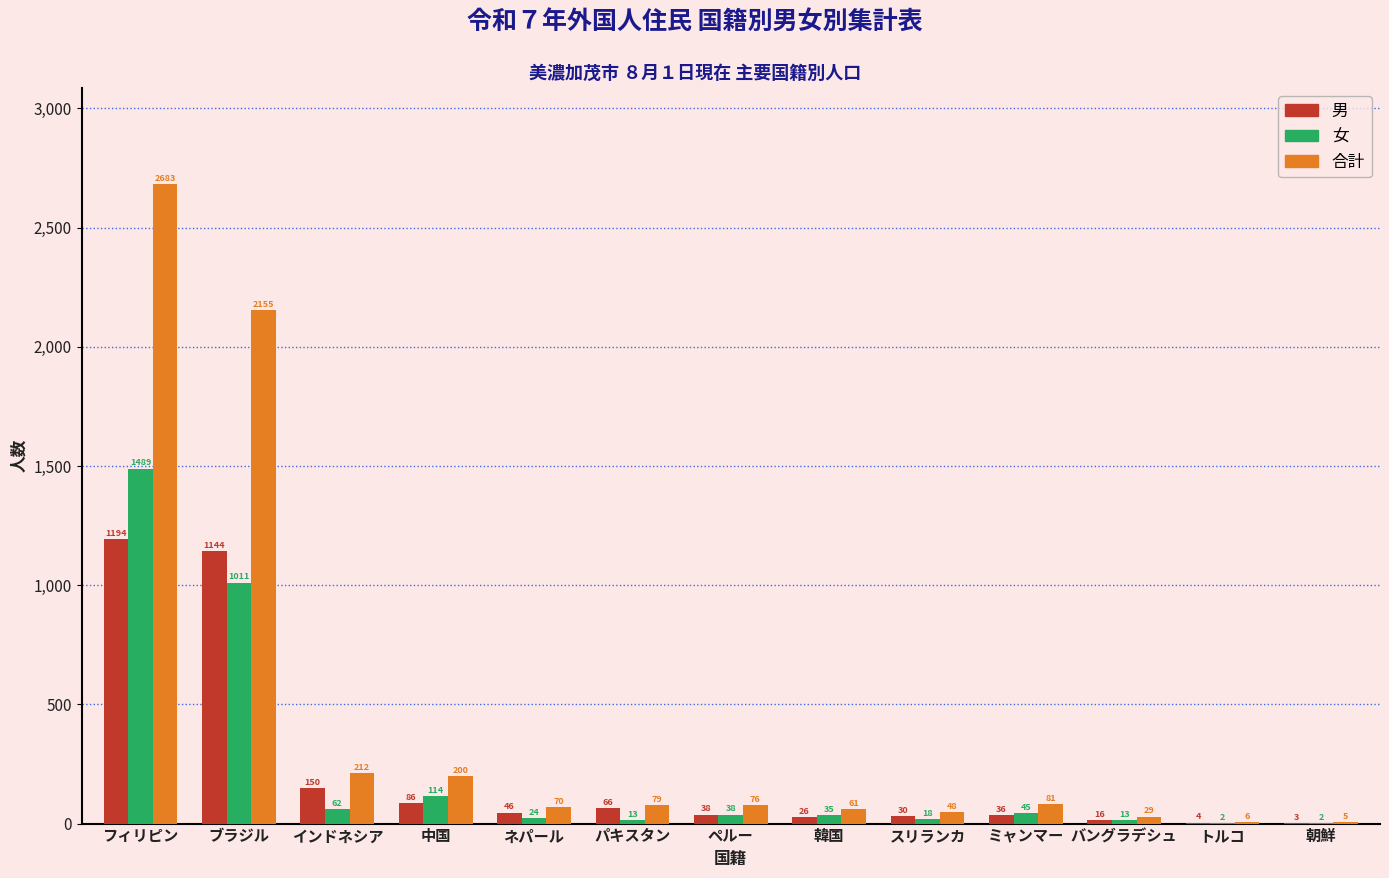

Which series has the largest total across all categories?

合計